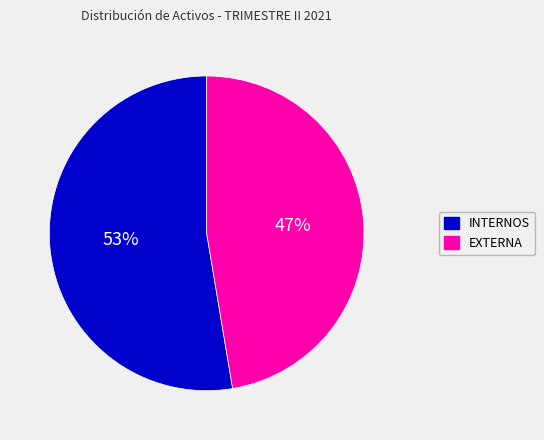

Approximately how many times larger is the value at INTERNOS compared to EXTERNA?

1.1